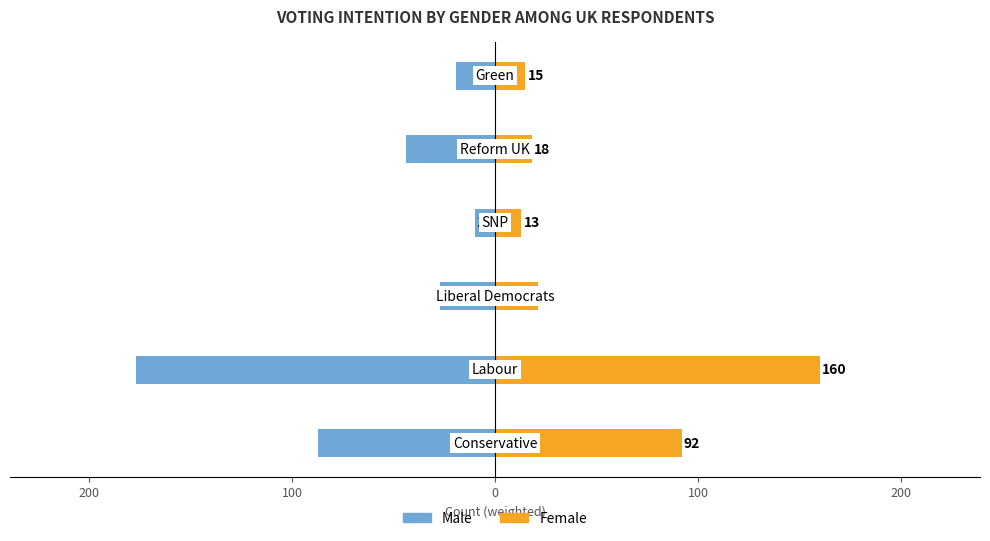

How many data points does each series have?

6